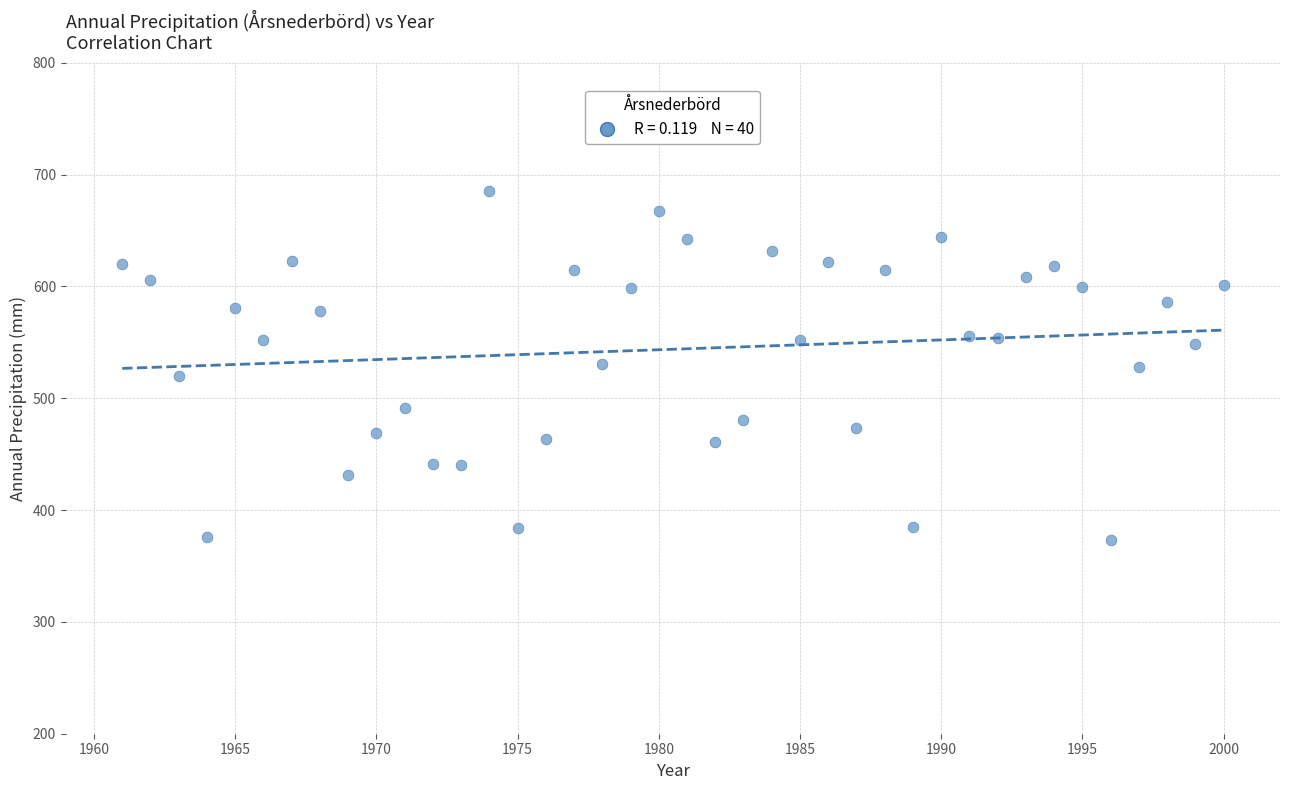

What is the range of X values (max minus min)?

39.0